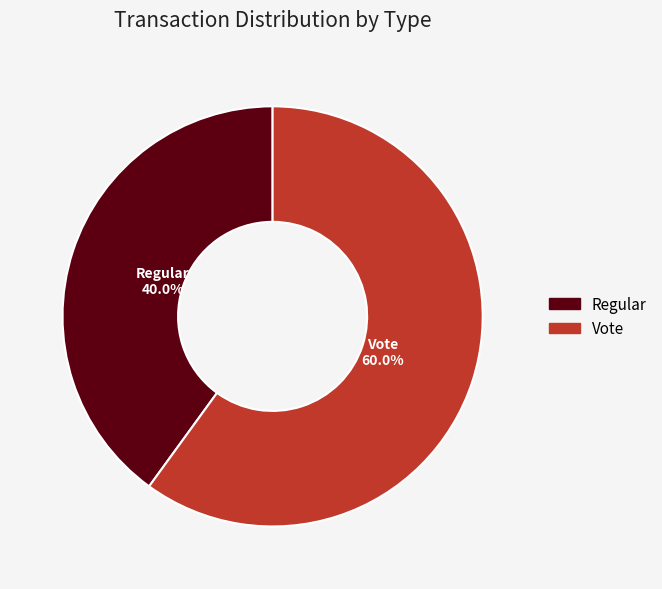

Which category has the biggest portion of the pie?

Vote